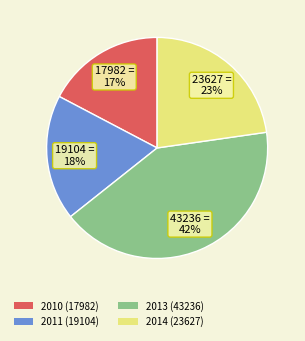

Which slice is the largest?

2013